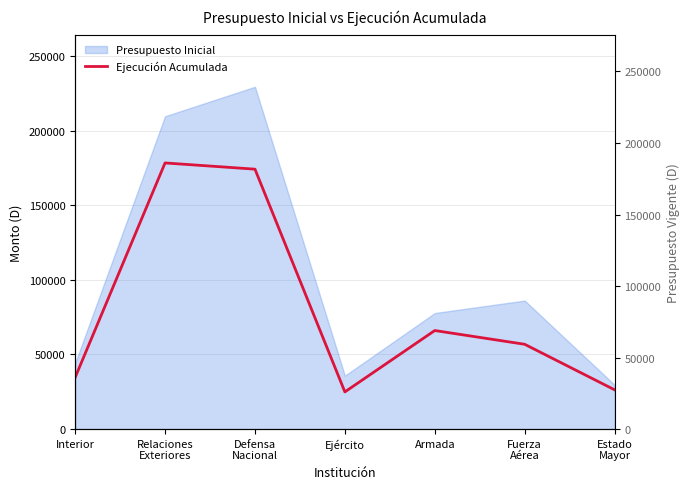

Is it true that Ejecución Acumulada equals 24927 at Ejército?

True